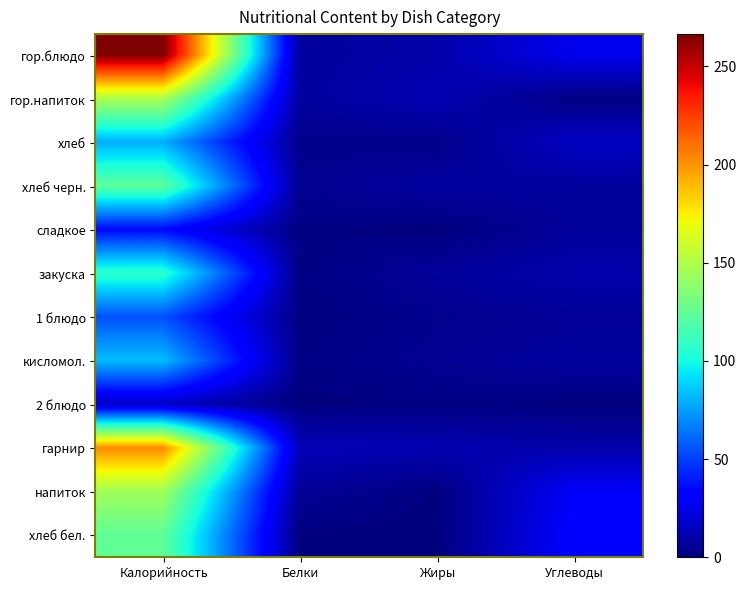

Reading left to right, what are all the values shown in this chart?

гор.блюдо: Калорийность=266.4	Белки=7.3	Жиры=10.3	Углеводы=26.1
гор.напиток: Калорийность=148.6	Белки=7.5	Жиры=12.5	Углеводы=1.4
хлеб: Калорийность=79.0	Белки=3.2	Жиры=2.7	Углеводы=15.9
хлеб черн.: Калорийность=123.0	Белки=4.7	Жиры=7.9	Углеводы=7.3
сладкое: Калорийность=34.8	Белки=1.3	Жиры=0.2	Углеводы=6.7
закуска: Калорийность=107.6	Белки=1.6	Жиры=6.6	Углеводы=10.7
1 блюдо: Калорийность=54.4	Белки=1.0	Жиры=3.9	Углеводы=5.7
кисломол.: Калорийность=83.0	Белки=1.8	Жиры=5.0	Углеводы=7.8
2 блюдо: Калорийность=16.0	Белки=0.3	Жиры=1.5	Углеводы=0.4
гарнир: Калорийность=203.1	Белки=13.5	Жиры=11.6	Углеводы=10.1
напиток: Калорийность=144.9	Белки=5.7	Жиры=0.7	Углеводы=29.0
хлеб бел.: Калорийность=124.0	Белки=0.6	Жиры=0.0	Углеводы=31.4